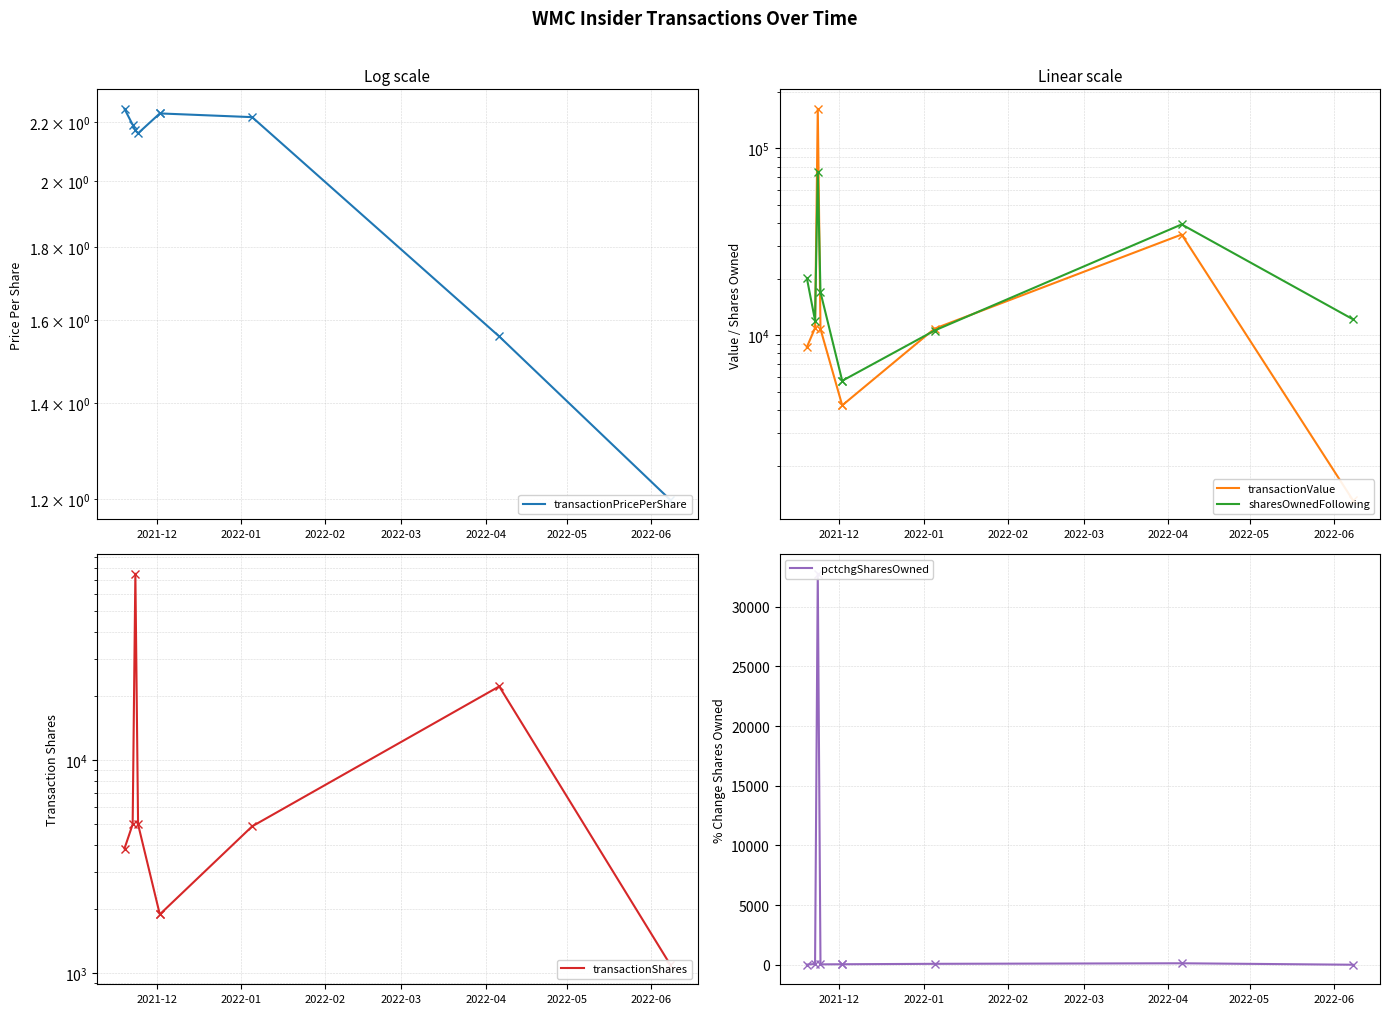

What is the maximum value for transactionValue?

162738.0